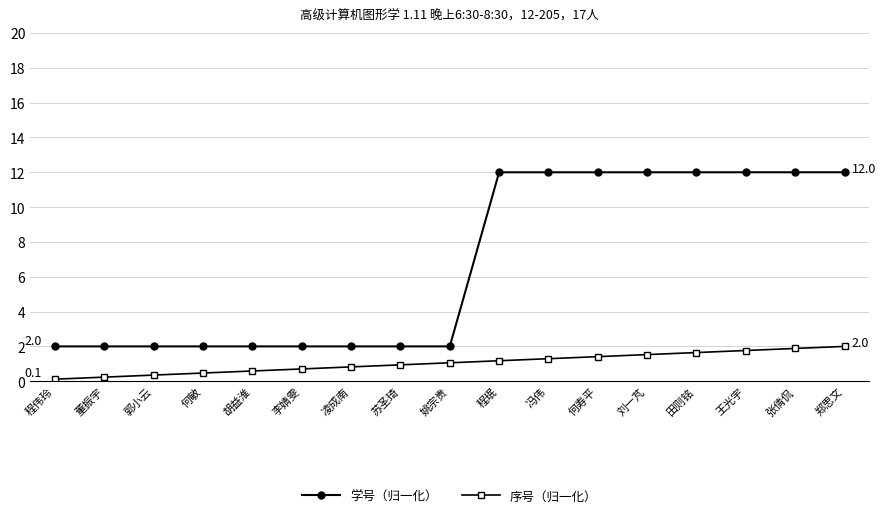

What is the minimum value for 序号（归一化）?

0.1